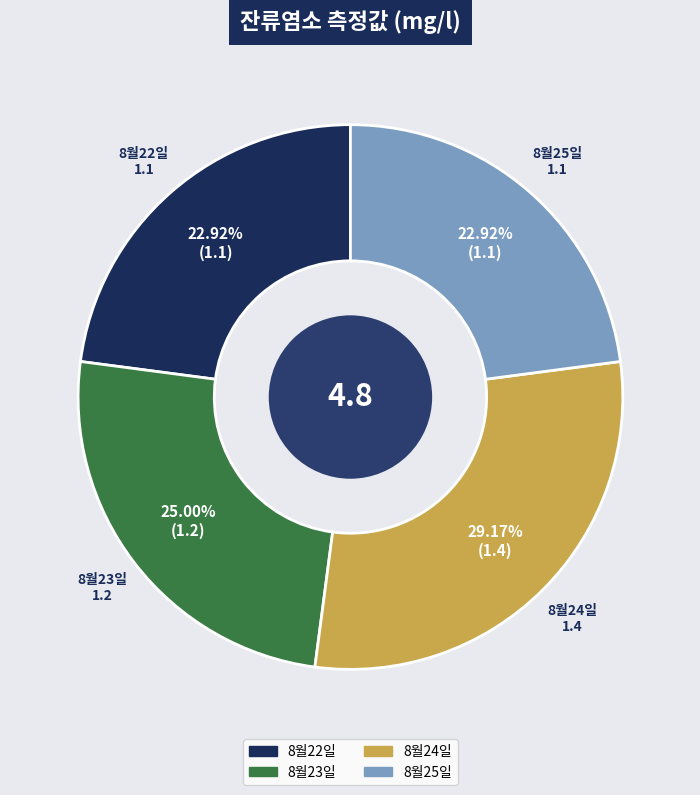

Does any single category account for the majority?

No